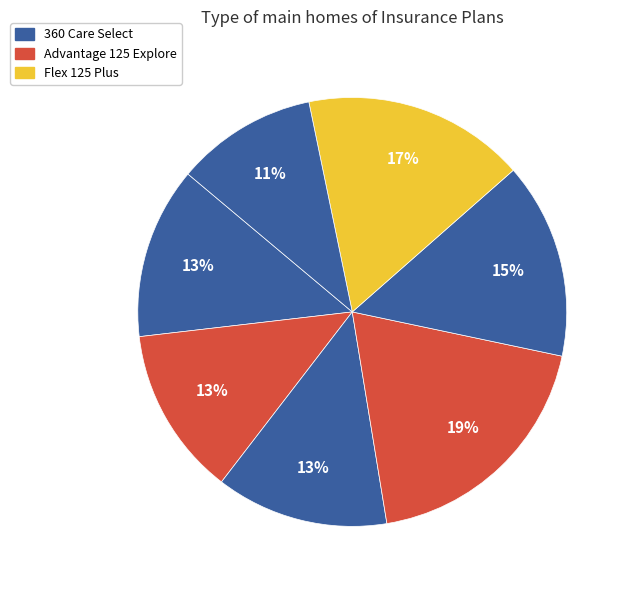

Count the number of slices in the pie.

7